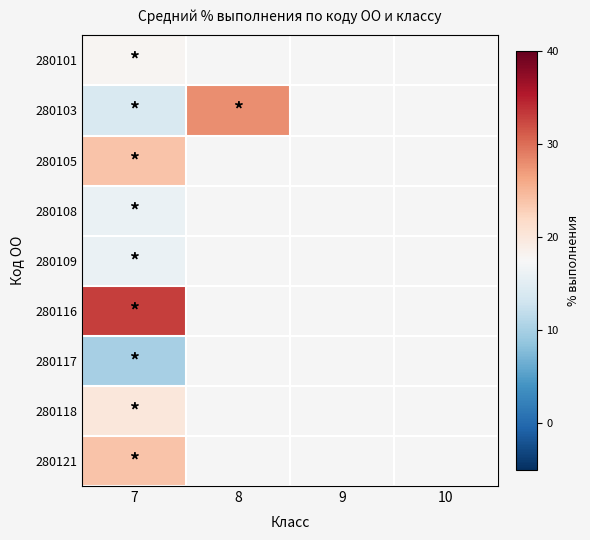

Which category has the highest value across all series?

7